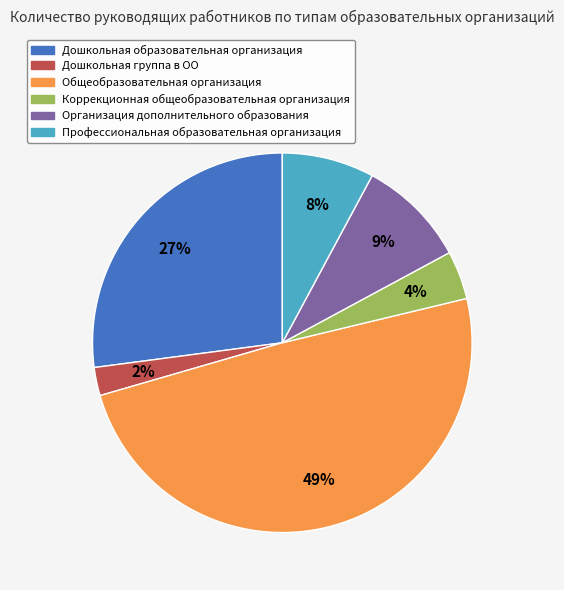

True or false: Дошкольная образовательная организация accounts for 13% of the total.

False